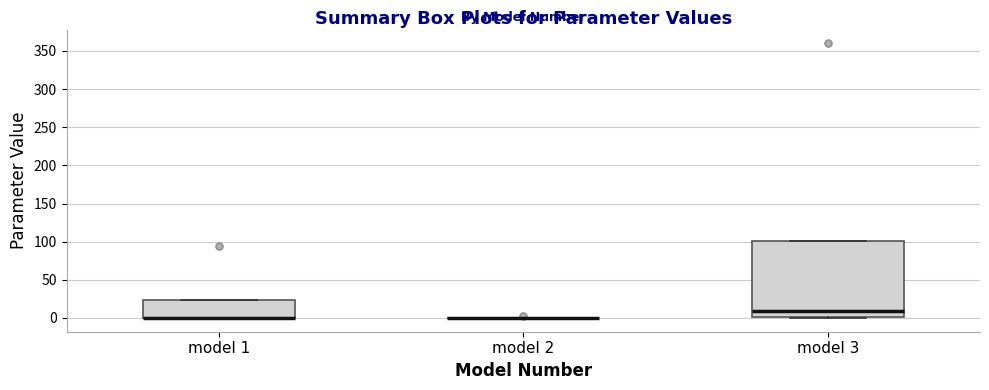

Reading left to right, read every box against the y-axis: the position of its median line, the range the box covers, and the ends of its whiskers. The values are not printed on the chart, so give them approximately, as read against the axis.

model 1: median 0 (drawn on the box's lower edge), box 0 to 25, whiskers 0 to 25
model 2: box collapsed to a line at 0, whiskers 0 to 0
model 3: median 10, box 0 to 100, whiskers 0 (just below the box's lower edge) to 100